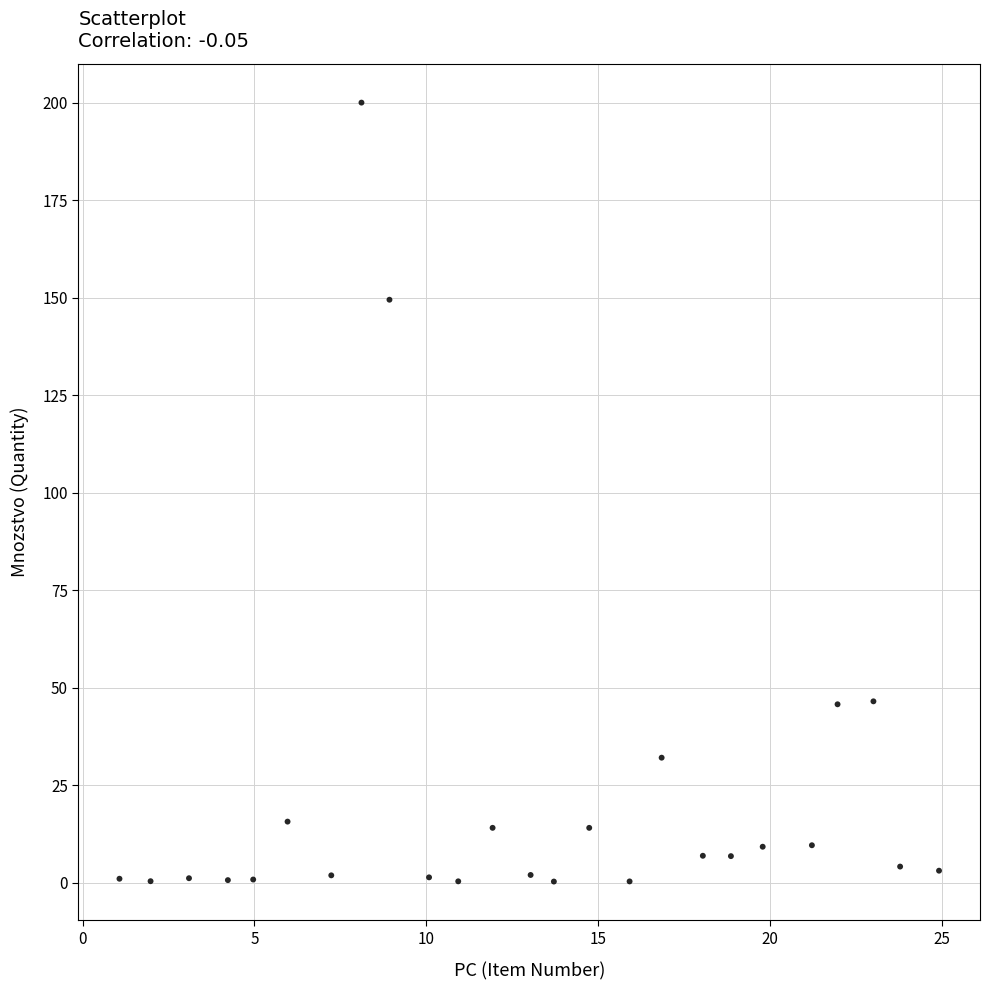

What Y value in the scatter plot is closest to 100?

149.5